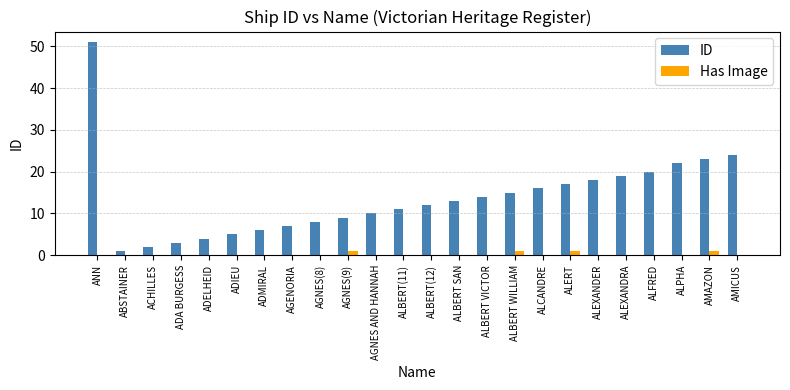

Count the number of data series in this chart.

2